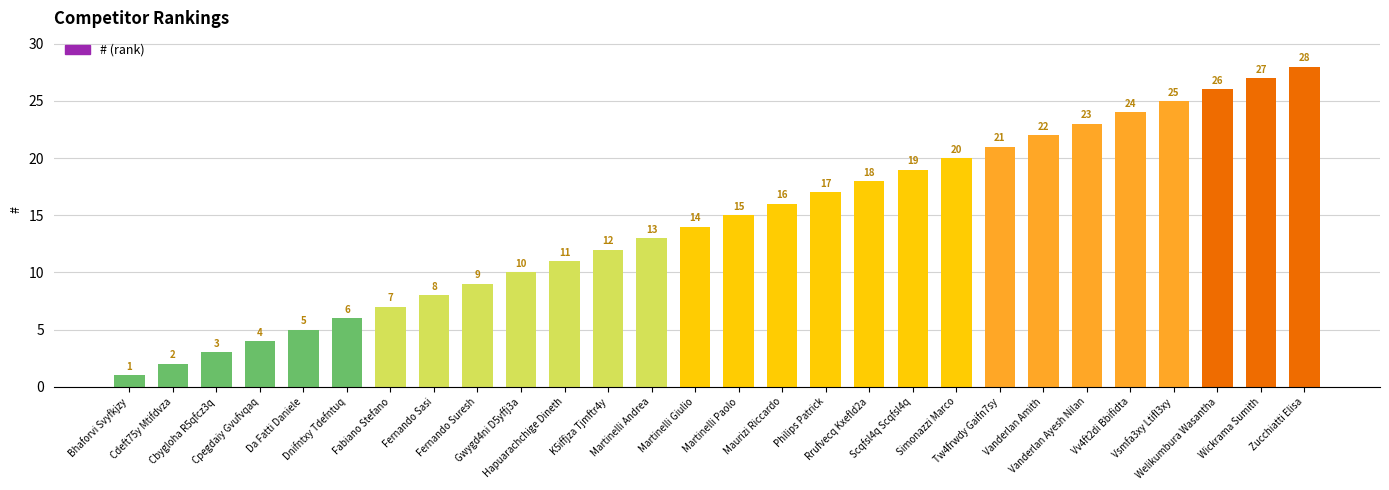

What position from the left is Vanderlan Amith?

22